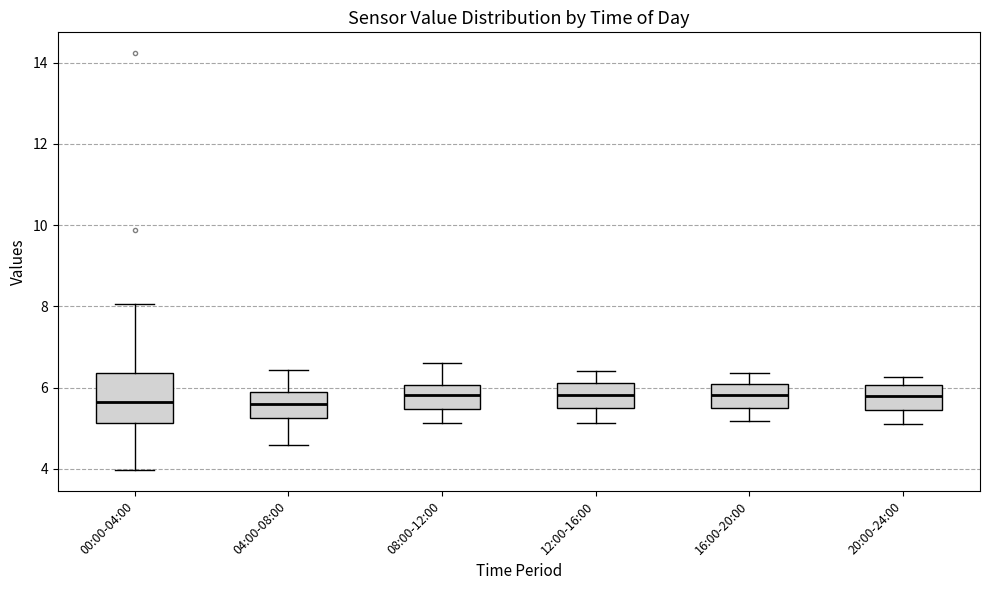

Which box is the tallest, from its lower edge to its upper edge?

00:00-04:00